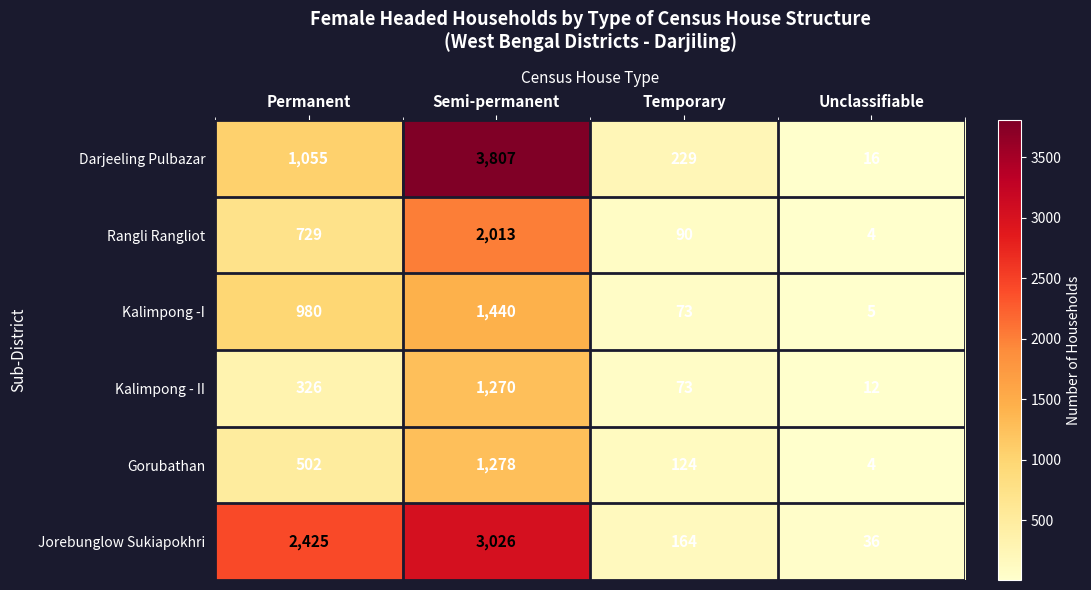

At which label does Gorubathan reach its minimum?

Unclassifiable